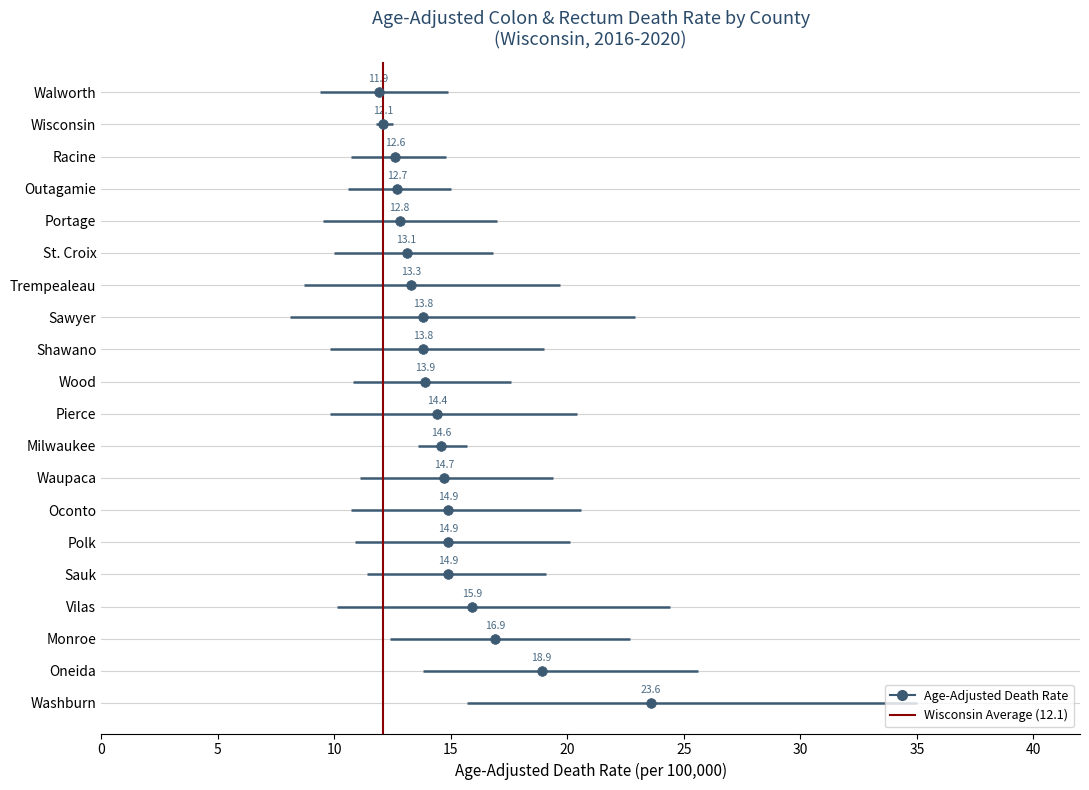

The chart shows a value of 0 at 0. True or false?

True